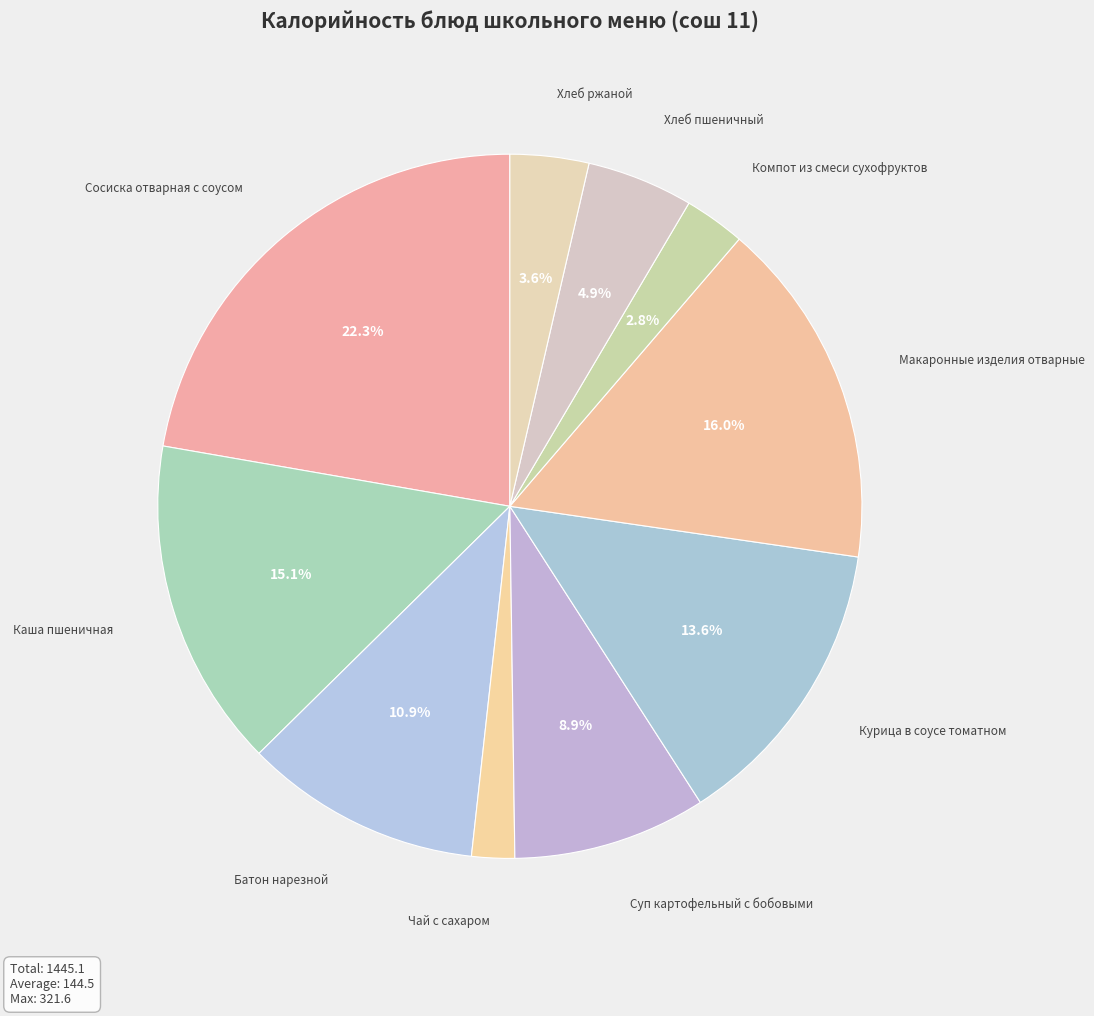

Rank the categories by value from highest to lowest.

Сосиска отварная с соусом, Макаронные изделия отварные, Каша пшеничная, Курица в соусе томатном, Батон нарезной, Суп картофельный с бобовыми, Хлеб пшеничный, Хлеб ржаной, Компот из смеси сухофруктов, Чай с сахаром